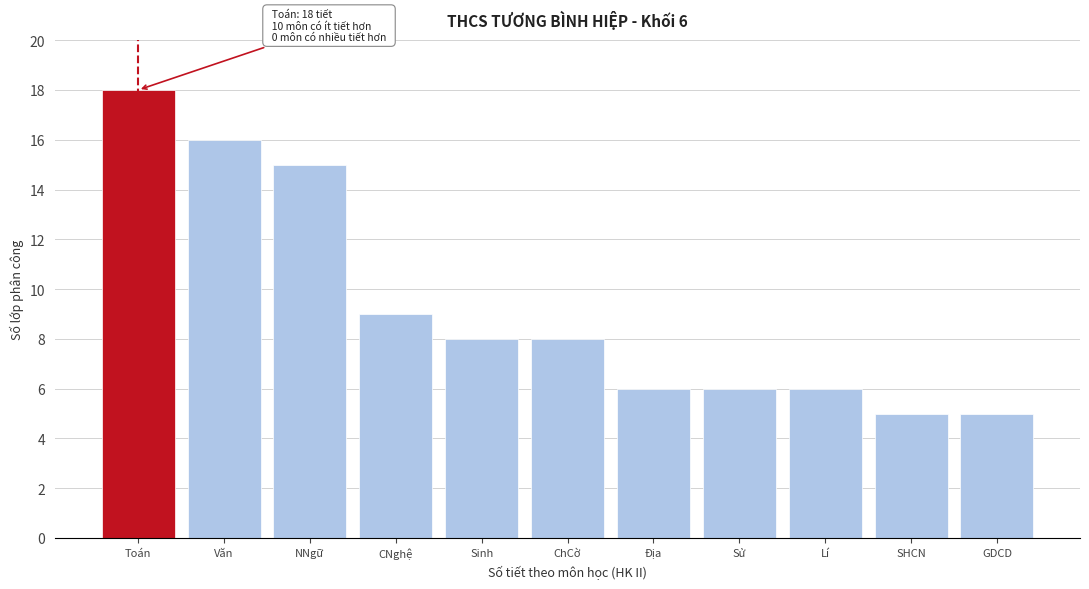

Reading right to left, list all the values displayed in this chart.

5	5	6	6	6	8	8	9	15	16	18